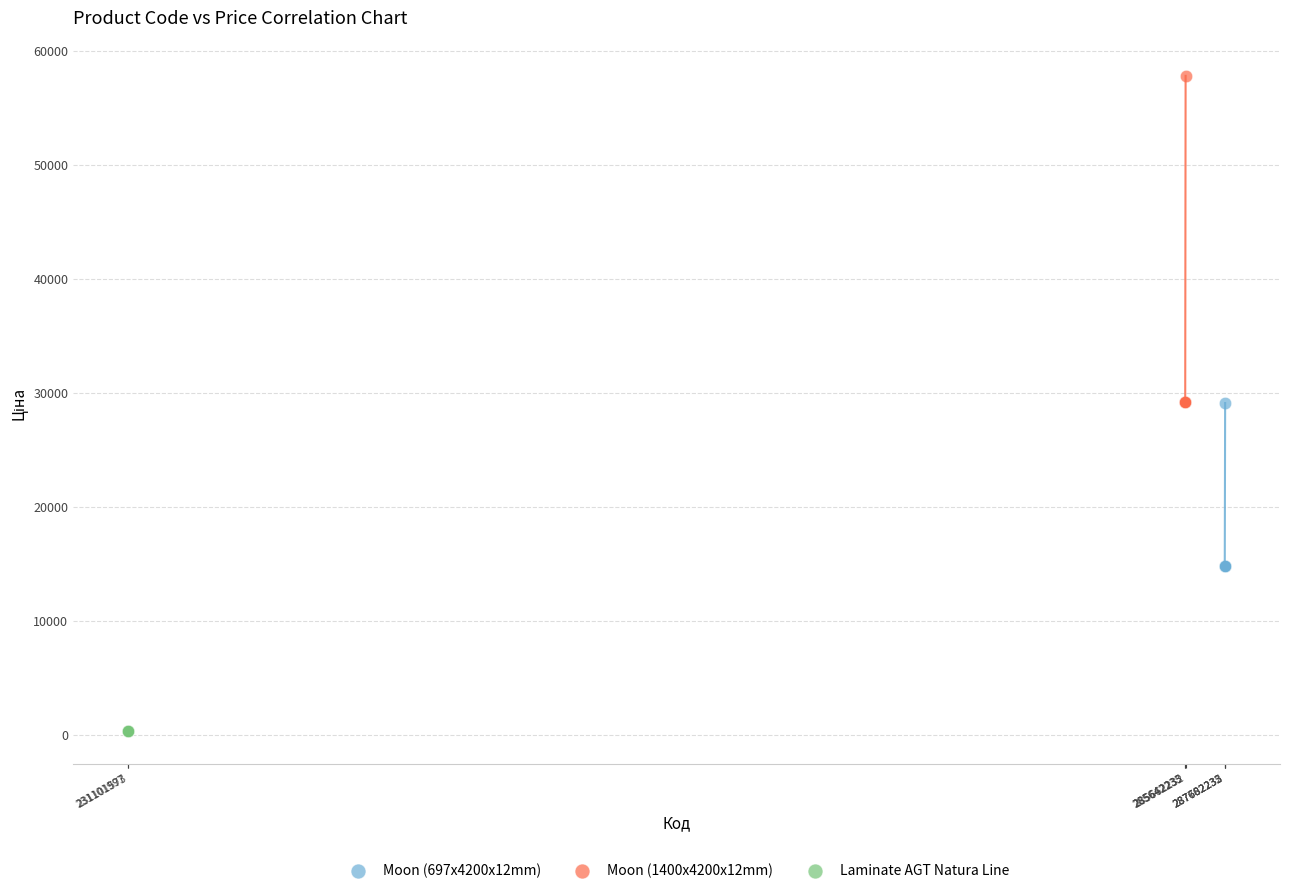

Which series contains the highest Y value?

Moon (1400x4200x12mm)